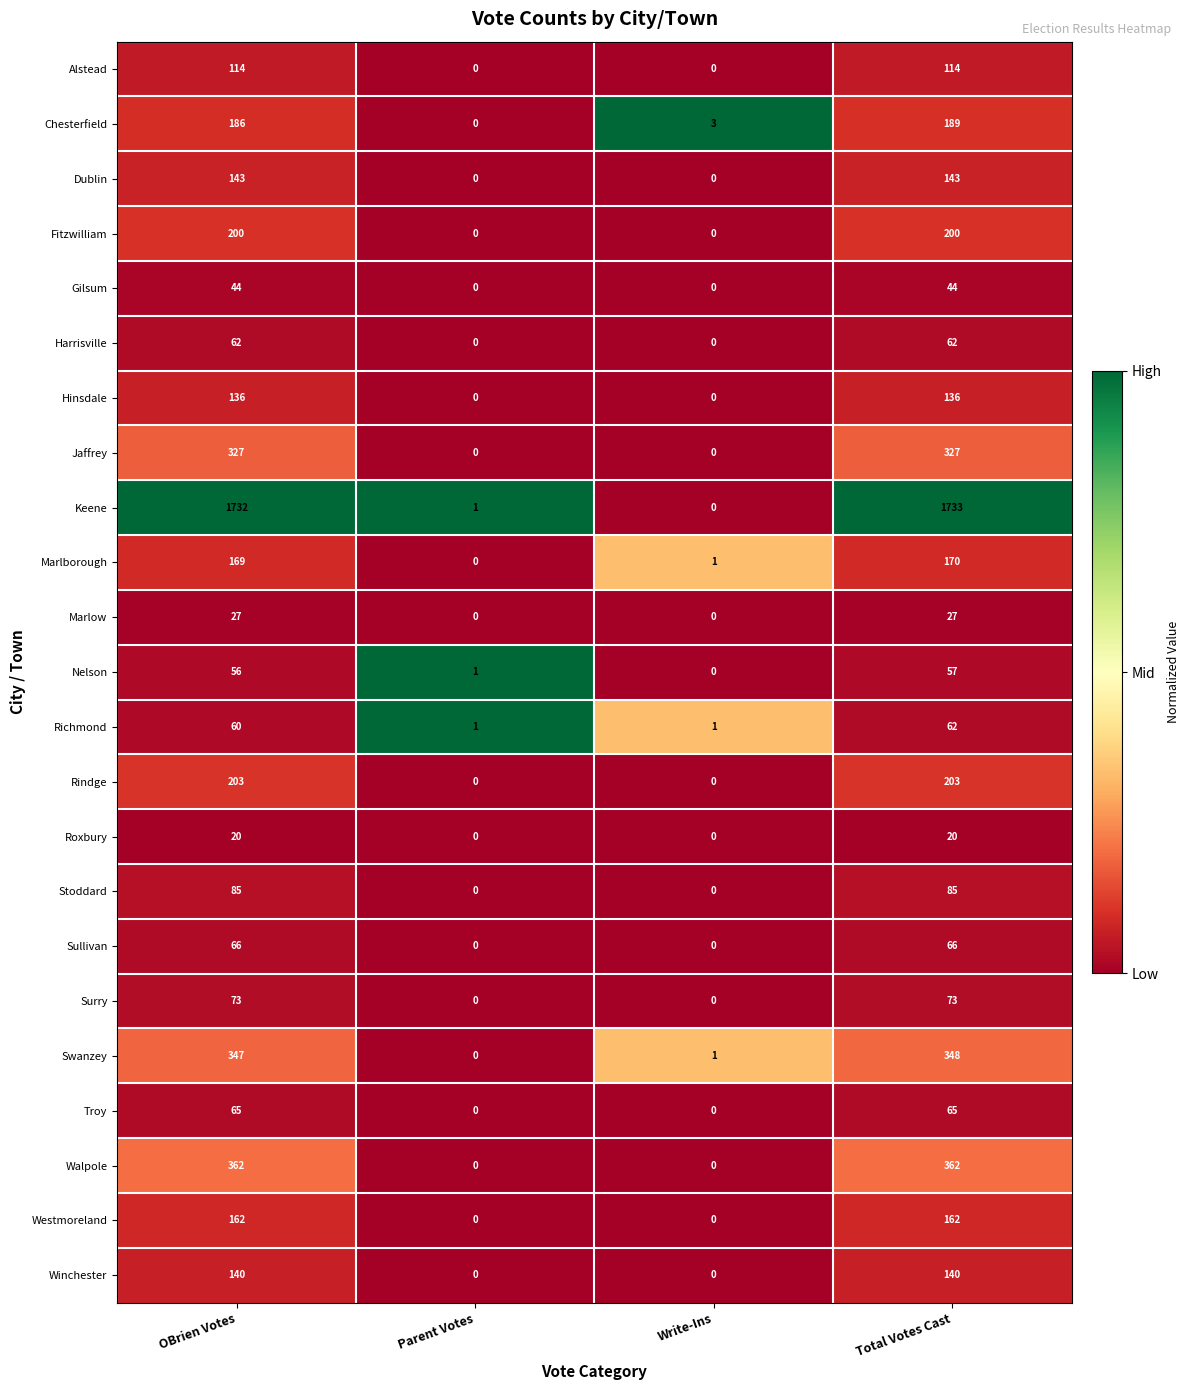

Rank the categories by Swanzey value from highest to lowest.

Total Votes Cast, OBrien Votes, Write-Ins, Parent Votes